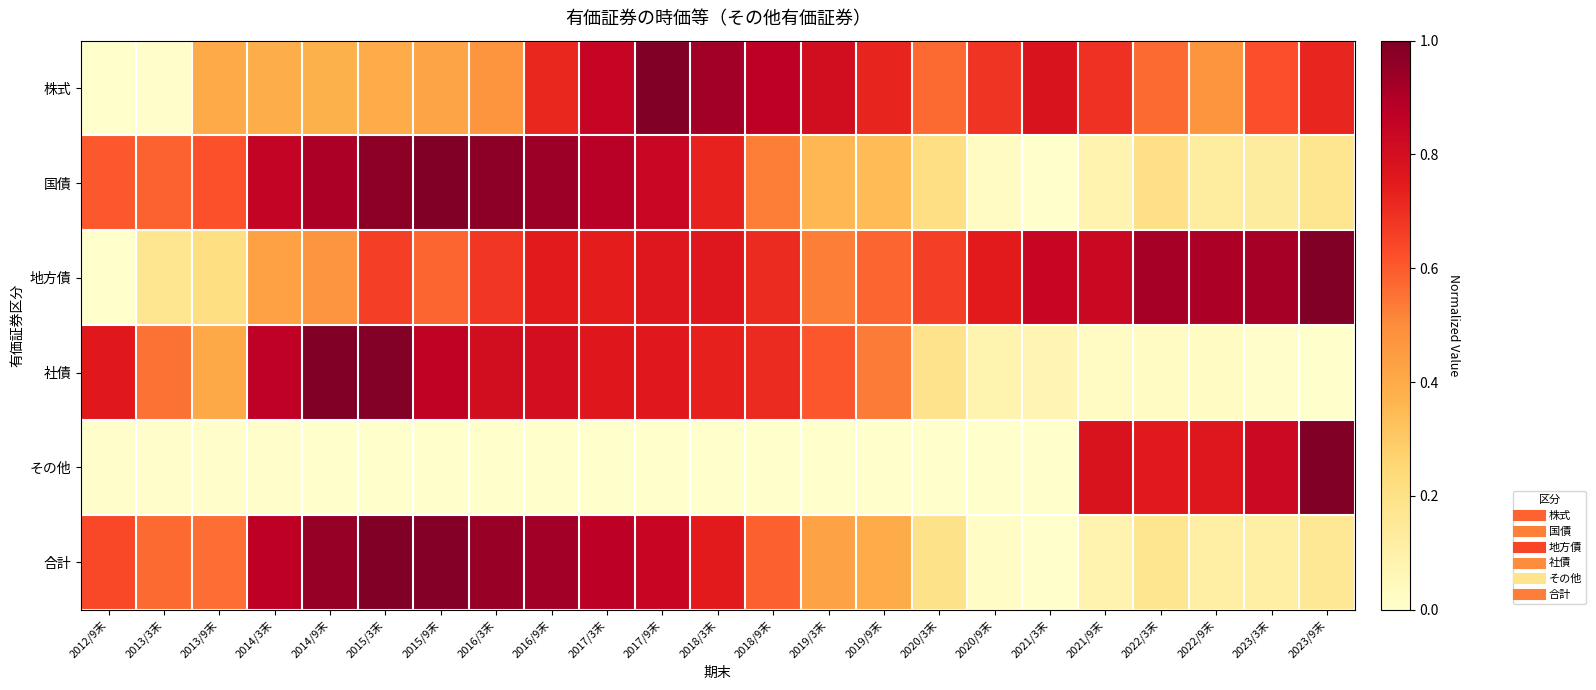

Reading left to right, list all the values displayed in this chart.

株式: 2012/9末=0.0	2013/3末=0.0	2013/9末=0.4	2014/3末=0.4	2014/9末=0.4	2015/3末=0.4	2015/9末=0.4	2016/3末=0.5	2016/9末=0.7	2017/3末=0.8	2017/9末=1.0	2018/3末=0.9	2018/9末=0.9	2019/3末=0.8	2019/9末=0.7	2020/3末=0.6	2020/9末=0.7	2021/3末=0.8	2021/9末=0.7	2022/3末=0.6	2022/9末=0.5	2023/3末=0.6	2023/9末=0.7
国債: 2012/9末=0.6	2013/3末=0.6	2013/9末=0.6	2014/3末=0.8	2014/9末=0.9	2015/3末=1.0	2015/9末=1.0	2016/3末=1.0	2016/9末=0.9	2017/3末=0.9	2017/9末=0.8	2018/3末=0.7	2018/9末=0.5	2019/3末=0.4	2019/9末=0.3	2020/3末=0.2	2020/9末=0.0	2021/3末=0.0	2021/9末=0.1	2022/3末=0.2	2022/9末=0.1	2023/3末=0.1	2023/9末=0.2
地方債: 2012/9末=0.0	2013/3末=0.2	2013/9末=0.2	2014/3末=0.4	2014/9末=0.5	2015/3末=0.7	2015/9末=0.6	2016/3末=0.7	2016/9末=0.7	2017/3末=0.7	2017/9末=0.8	2018/3末=0.8	2018/9末=0.7	2019/3末=0.5	2019/9末=0.6	2020/3末=0.7	2020/9末=0.7	2021/3末=0.8	2021/9末=0.8	2022/3末=0.9	2022/9末=0.9	2023/3末=0.9	2023/9末=1.0
社債: 2012/9末=0.8	2013/3末=0.6	2013/9末=0.4	2014/3末=0.9	2014/9末=1.0	2015/3末=1.0	2015/9末=0.9	2016/3末=0.8	2016/9末=0.8	2017/3末=0.8	2017/9末=0.8	2018/3末=0.7	2018/9末=0.7	2019/3末=0.6	2019/9末=0.5	2020/3末=0.2	2020/9末=0.1	2021/3末=0.1	2021/9末=0.0	2022/3末=0.0	2022/9末=0.0	2023/3末=0.0	2023/9末=0.0
その他: 2012/9末=0.0	2013/3末=0.0	2013/9末=0.0	2014/3末=0.0	2014/9末=0.0	2015/3末=0.0	2015/9末=0.0	2016/3末=0.0	2016/9末=0.0	2017/3末=0.0	2017/9末=0.0	2018/3末=0.0	2018/9末=0.0	2019/3末=0.0	2019/9末=0.0	2020/3末=0.0	2020/9末=0.0	2021/3末=0.0	2021/9末=0.8	2022/3末=0.8	2022/9末=0.8	2023/3末=0.8	2023/9末=1.0
合計: 2012/9末=0.6	2013/3末=0.6	2013/9末=0.6	2014/3末=0.9	2014/9末=1.0	2015/3末=1.0	2015/9末=1.0	2016/3末=0.9	2016/9末=0.9	2017/3末=0.9	2017/9末=0.8	2018/3末=0.7	2018/9末=0.6	2019/3末=0.4	2019/9末=0.4	2020/3末=0.2	2020/9末=0.0	2021/3末=0.0	2021/9末=0.1	2022/3末=0.2	2022/9末=0.1	2023/3末=0.1	2023/9末=0.2